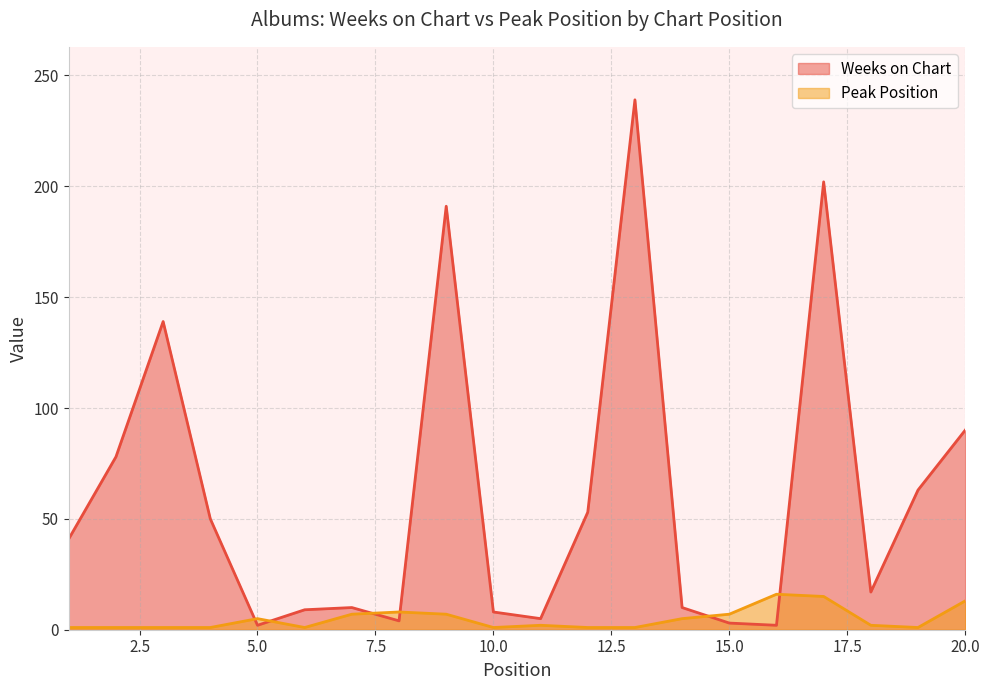

What is the value of the Peak Position point at the 7th from the left?

7